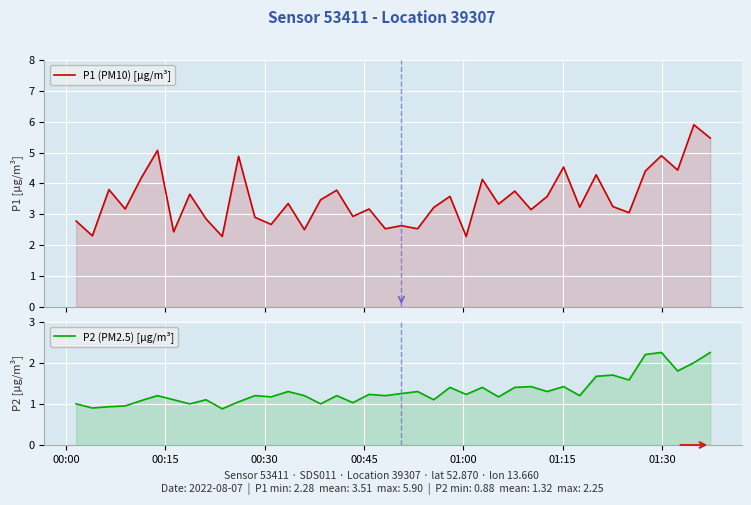

True or false: P2 (PM2.5) [µg/m³] and P1 (PM10) [µg/m³] intersect in this chart.

False